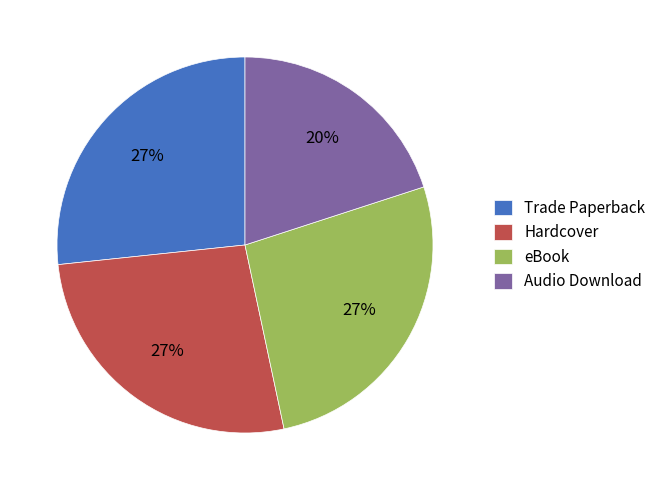

Is the sum of eBook and Hardcover greater than half?

Yes